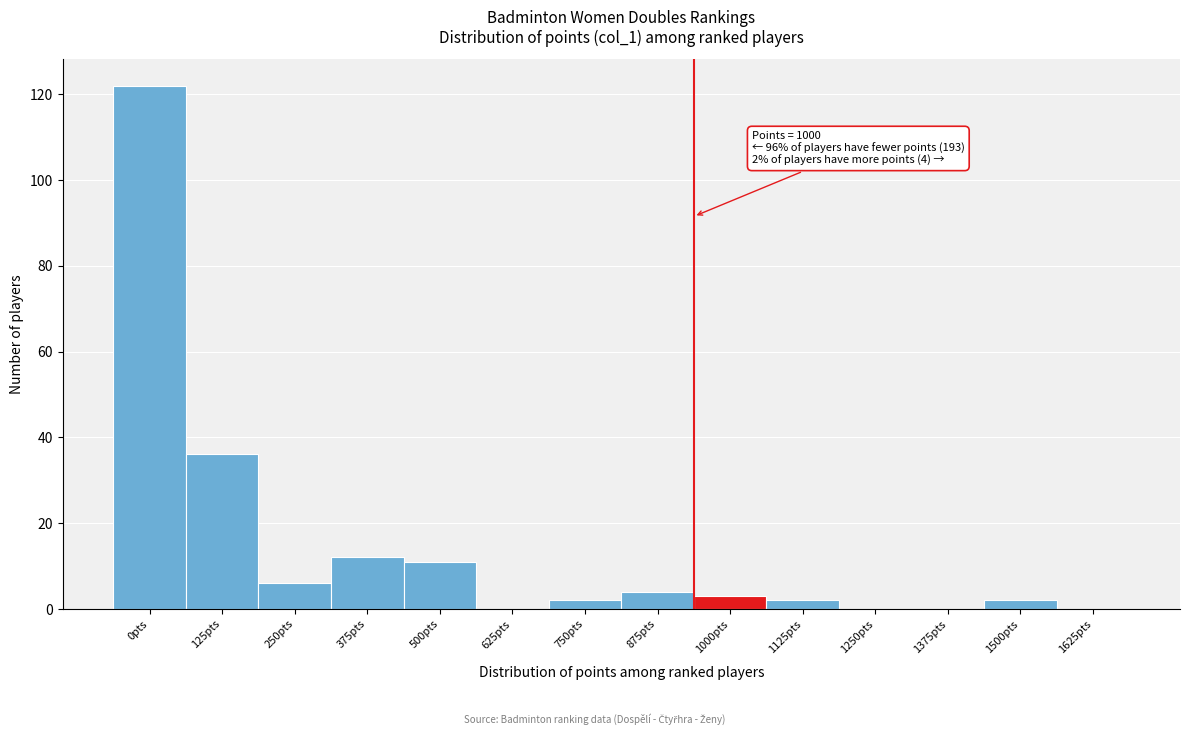

Reading left to right, list all the values displayed in this chart.

0pts=122	125pts=36	250pts=6	375pts=12	500pts=11	625pts=0	750pts=2	875pts=4	1000pts=3	1125pts=2	1250pts=0	1375pts=0	1500pts=2	1625pts=0